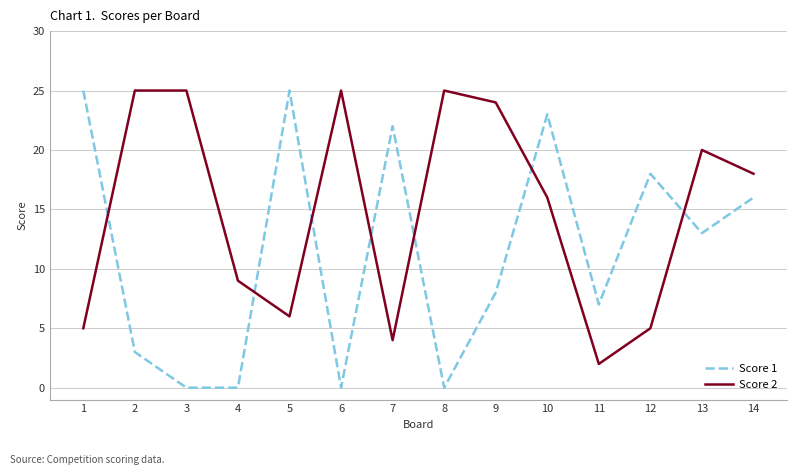

How many lines are shown in the chart?

2